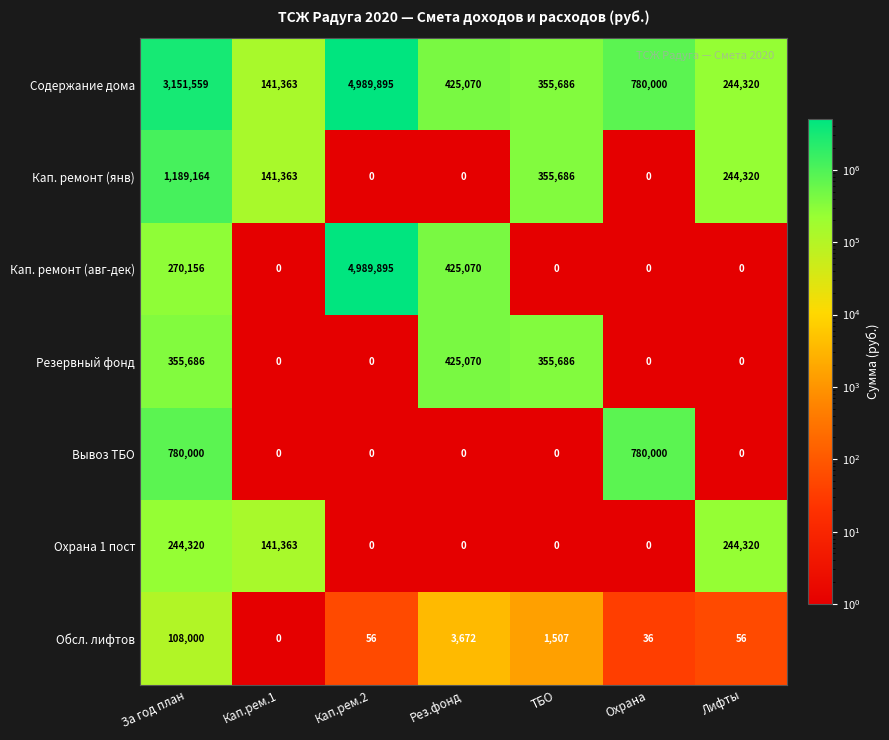

How many data points does each series have?

7